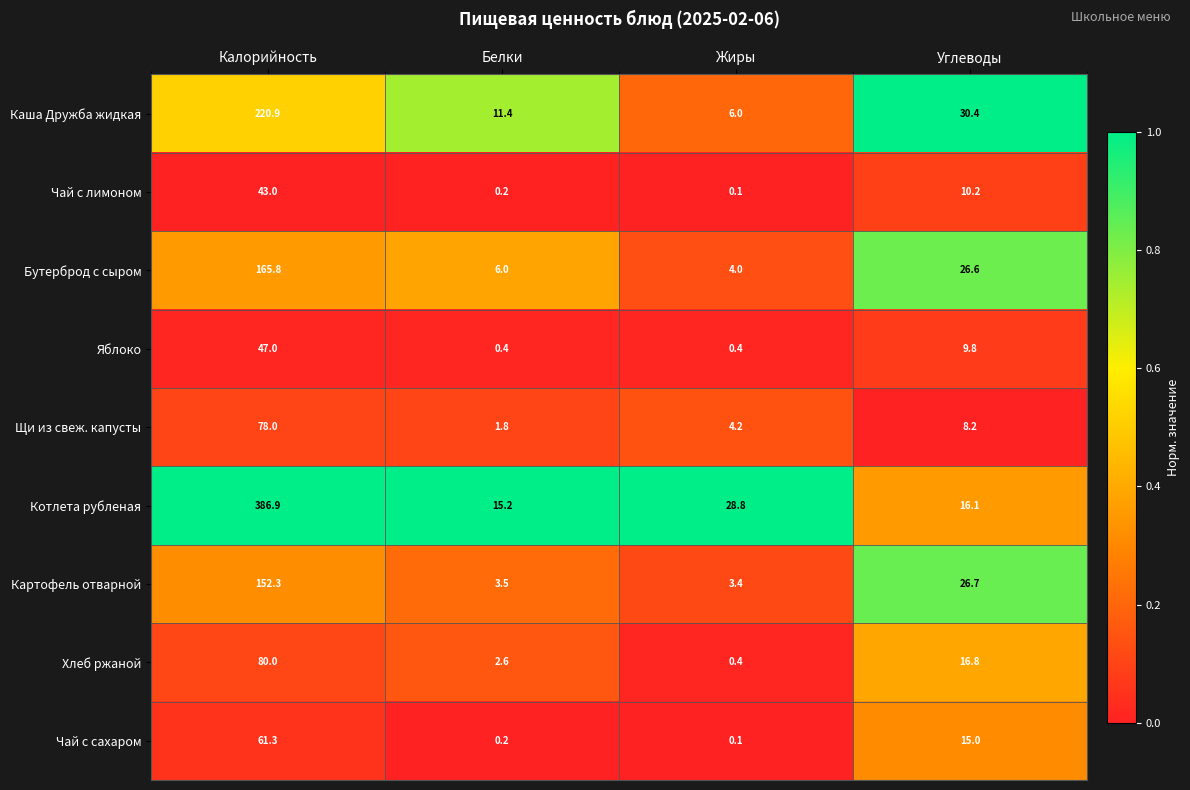

How many data points does each series have?

4